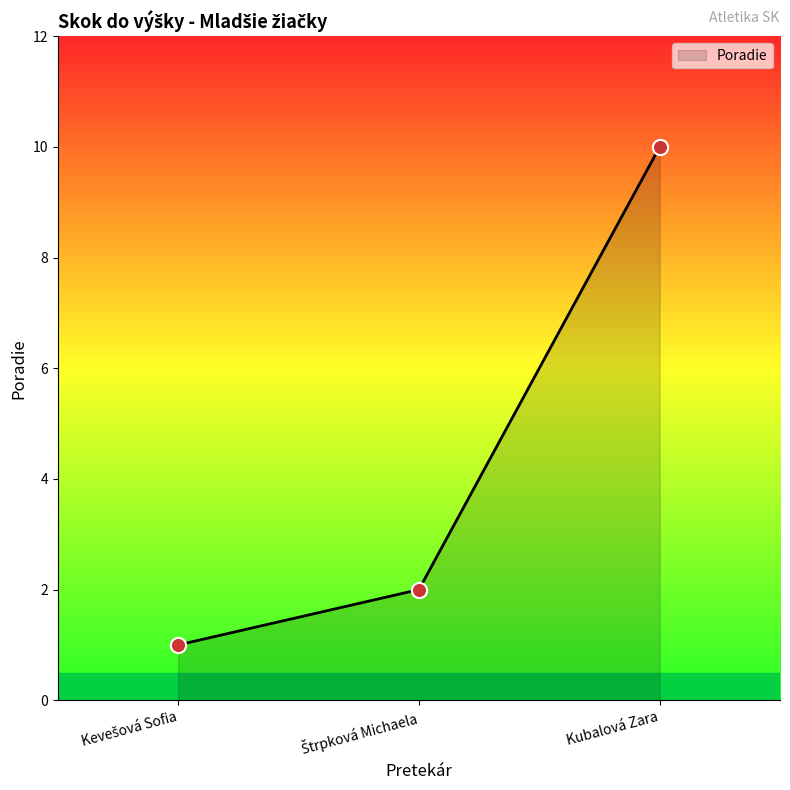

What is the maximum value shown in the chart?

10